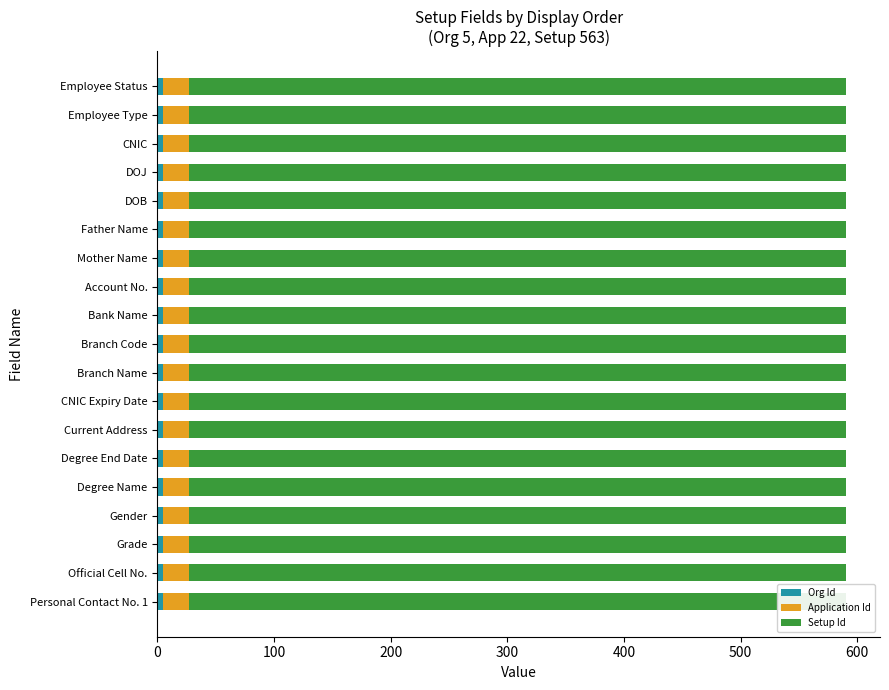

Reading left to right, list all the values displayed in this chart.

Org Id: 5	5	5	5	5	5	5	5	5	5	5	5	5	5	5	5	5	5	5
Application Id: 22	22	22	22	22	22	22	22	22	22	22	22	22	22	22	22	22	22	22
Setup Id: 563	563	563	563	563	563	563	563	563	563	563	563	563	563	563	563	563	563	563